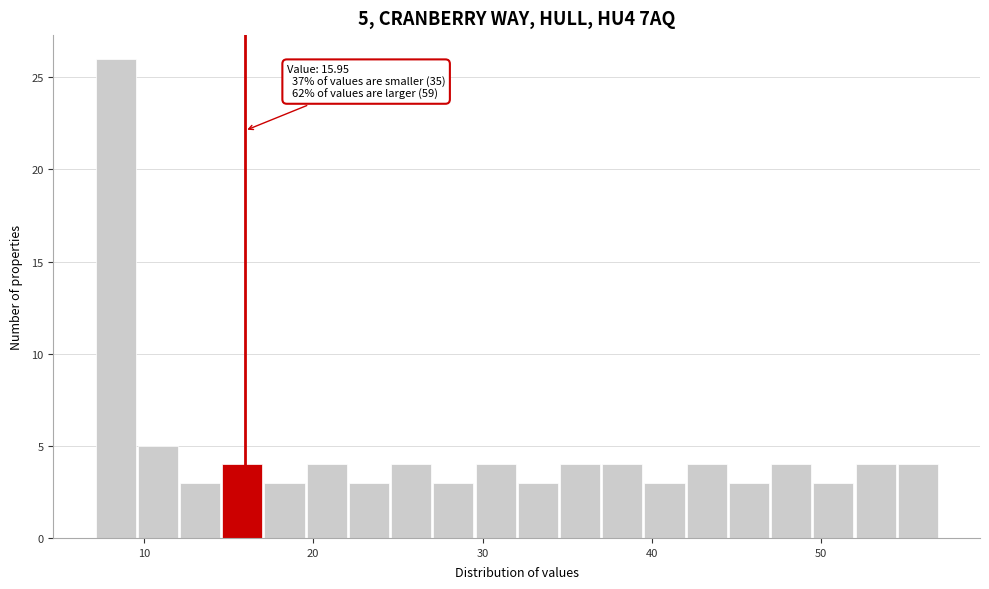

Read against the x-axis, roughly where is the centre of the tallest bar?

8